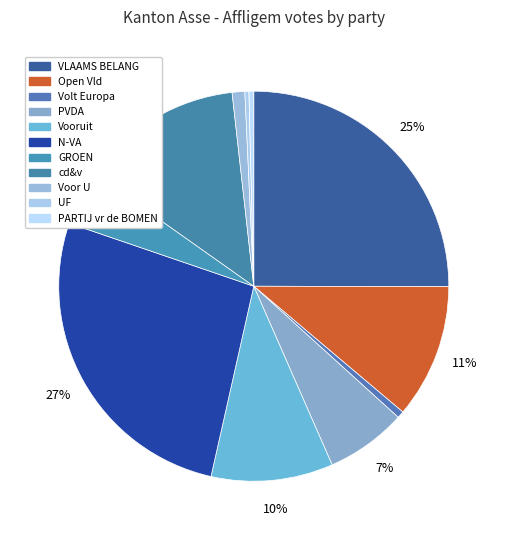

To the nearest percent, what percentage of the pie is GROEN?

5%